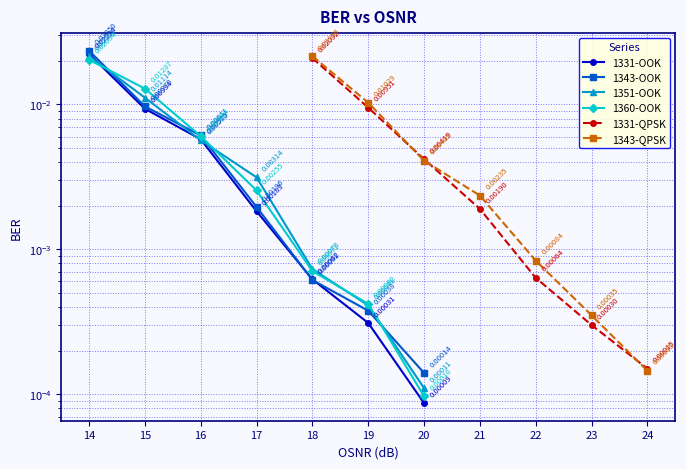

Does the chart have visible grid lines?

Yes